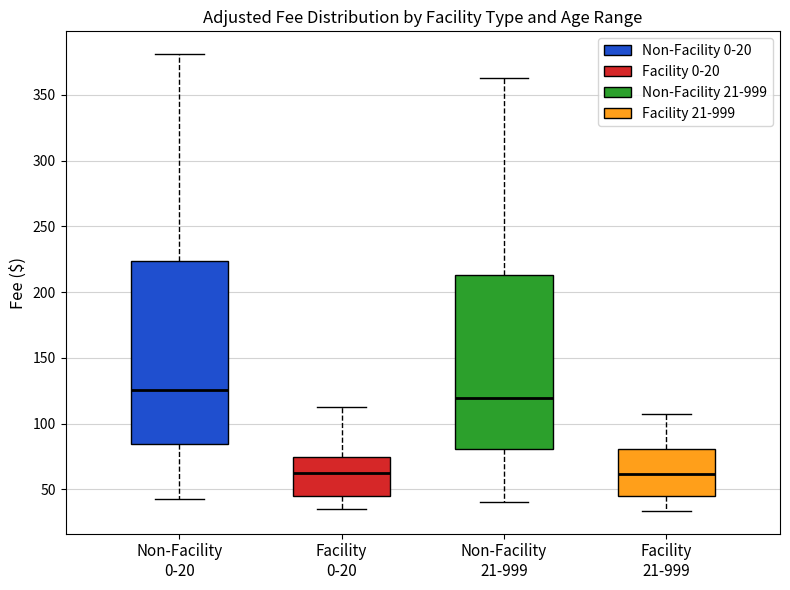

Which box has the highest median line?

Non-Facility 0-20